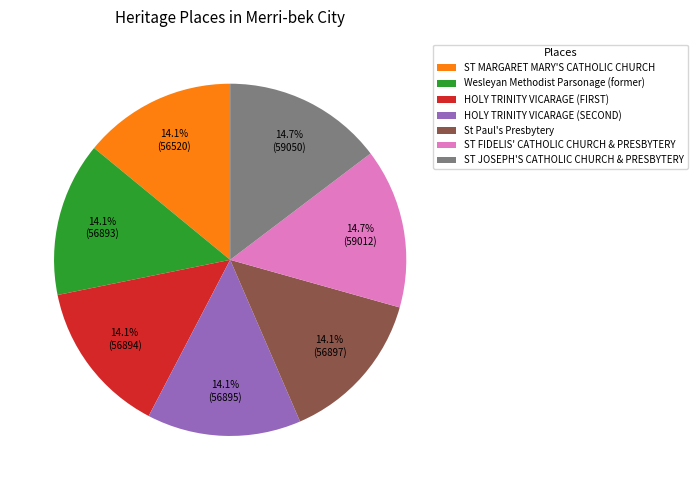

Which has a higher value, St Paul's Presbytery or ST FIDELIS' CATHOLIC CHURCH & PRESBYTERY?

ST FIDELIS' CATHOLIC CHURCH & PRESBYTERY